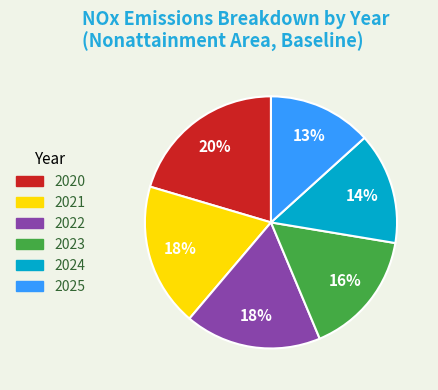

Count the number of slices in the pie.

6